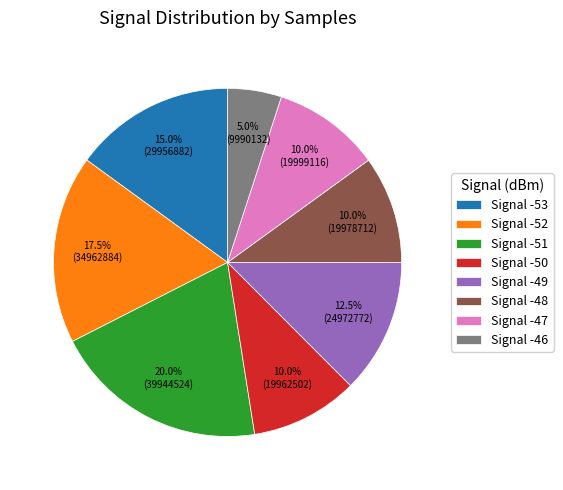

Does any single category account for the majority?

No